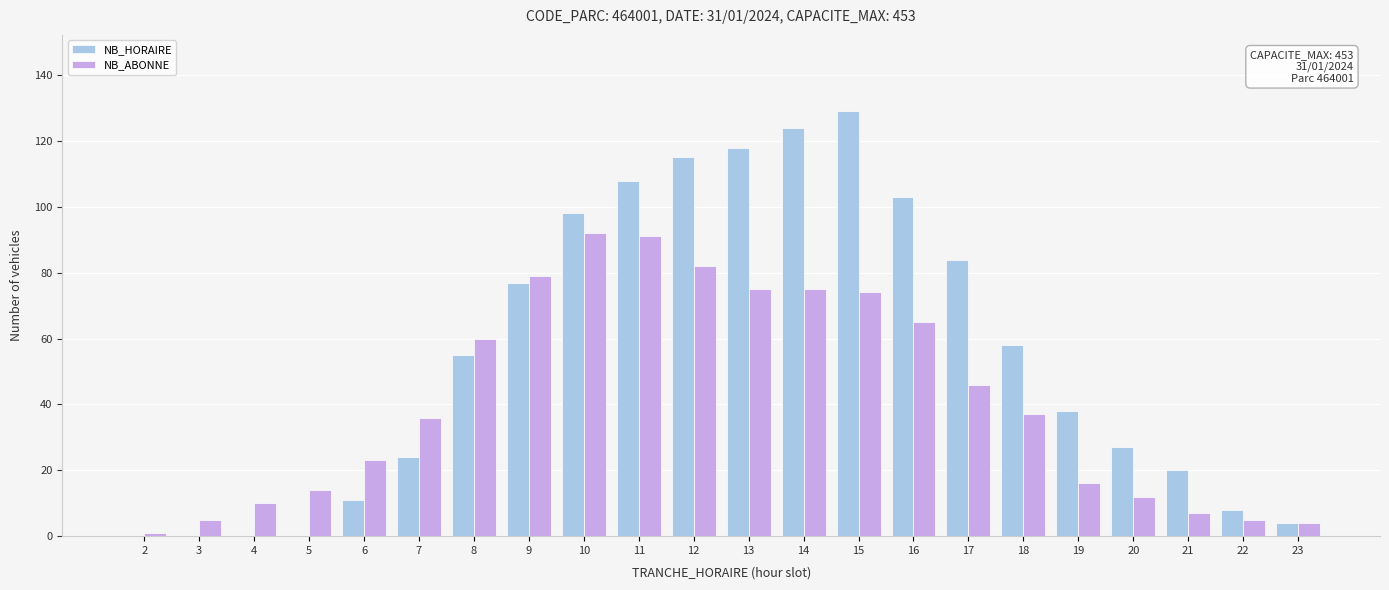

What are all the series names shown in the legend?

NB_HORAIRE, NB_ABONNE